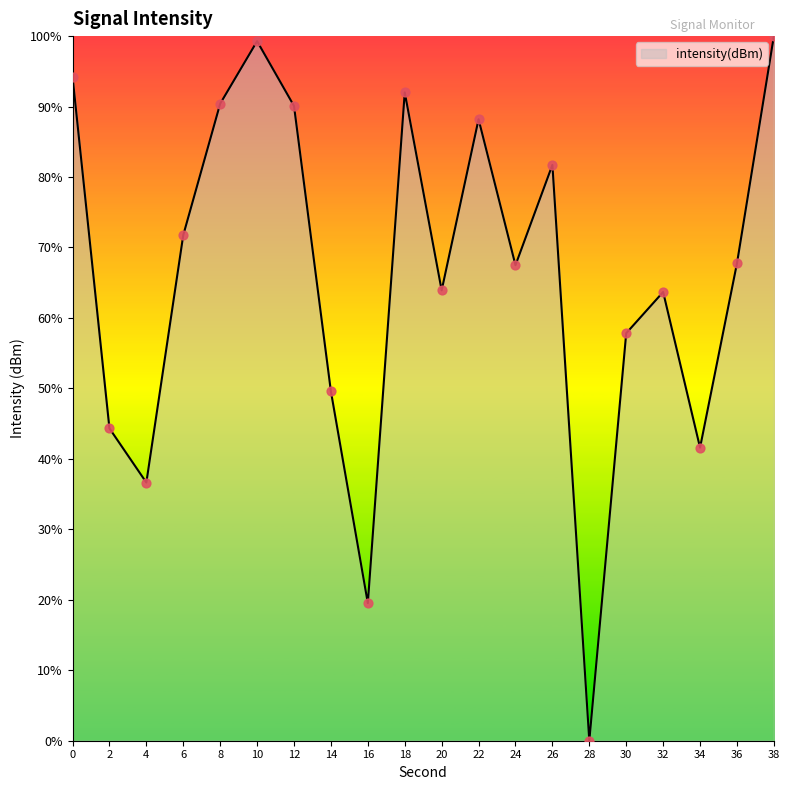

What is the change in value from 32 to 38?

+36.3